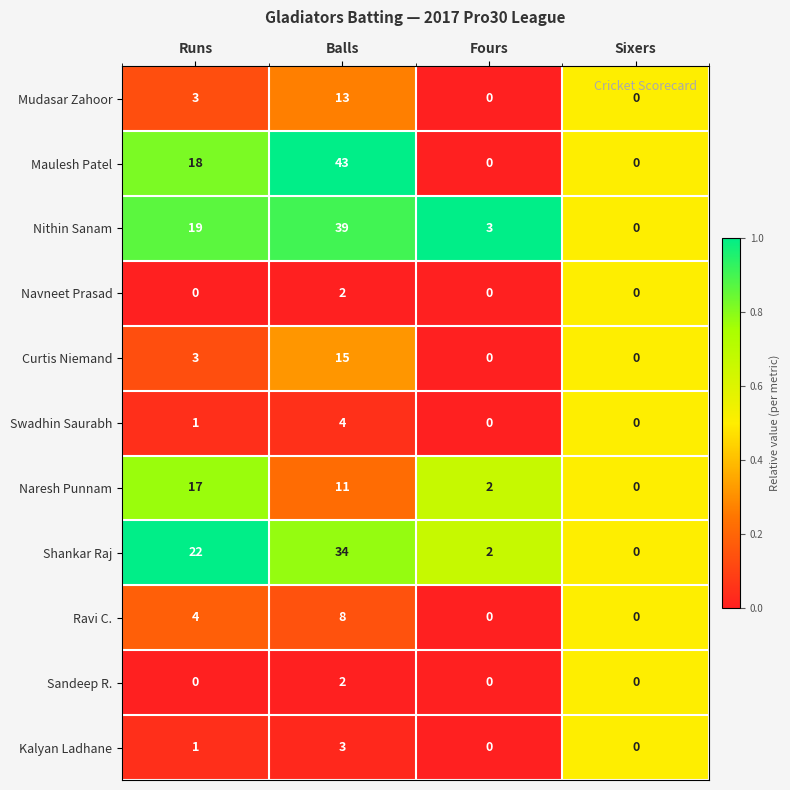

Which series has the largest range (max minus min)?

Maulesh Patel